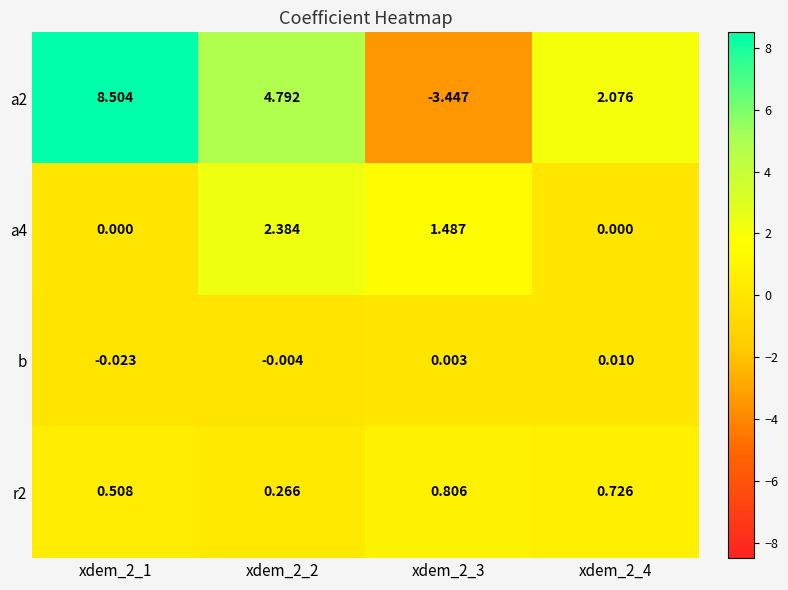

Which series has the largest total across all categories?

a2